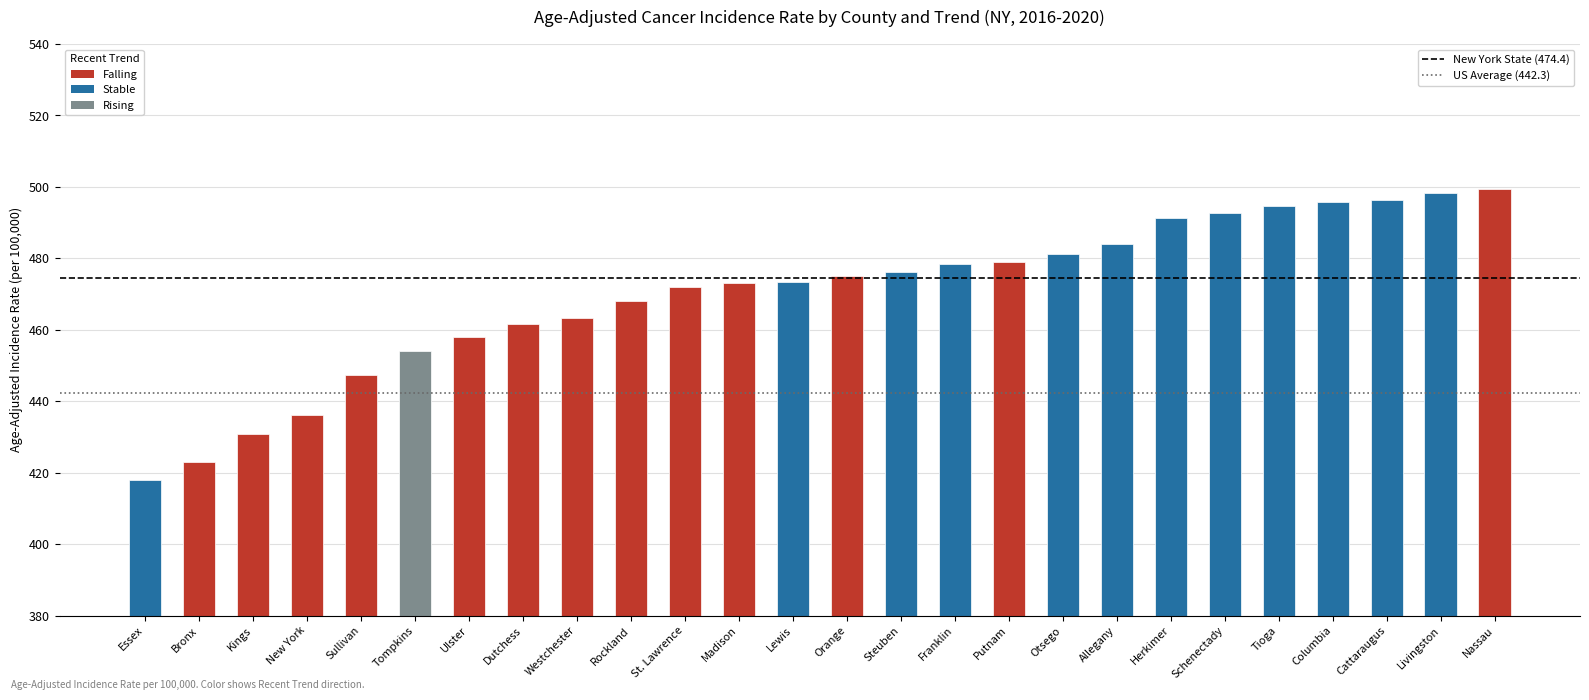

What is the label of the 23rd bar from the right?

New York